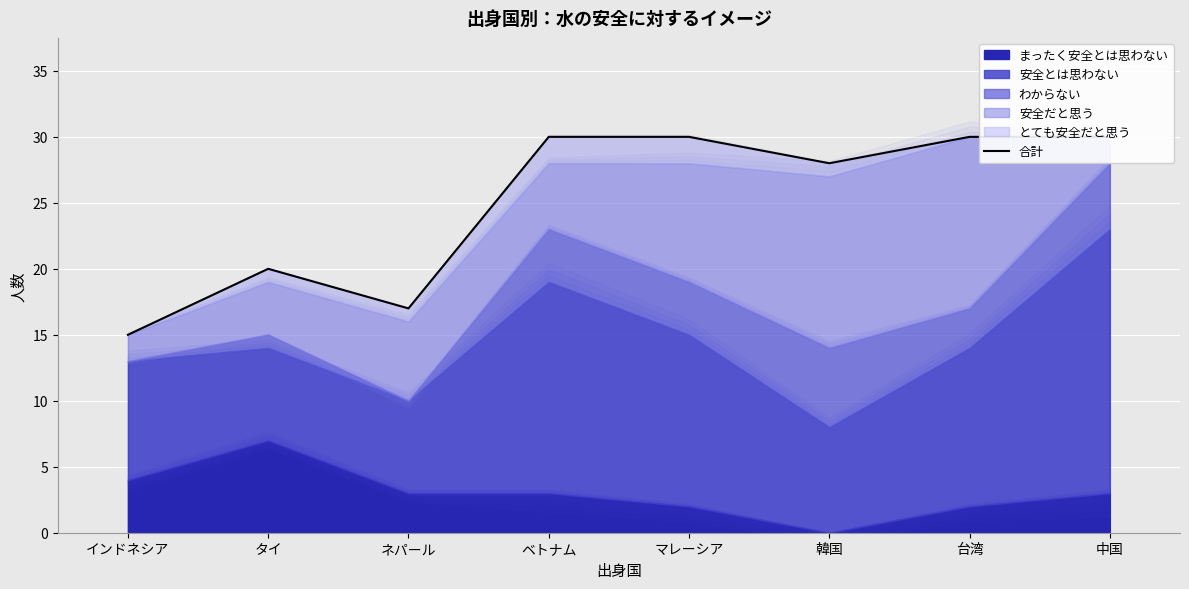

True or false: the data has more than 0 interior local peaks.

True